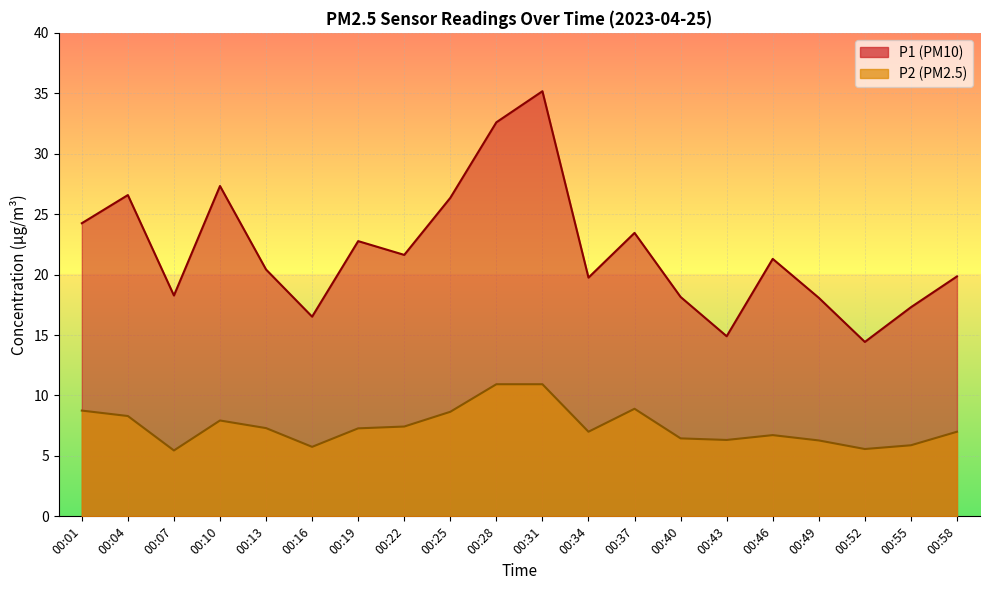

What are all the series names shown in the legend?

P1, P2